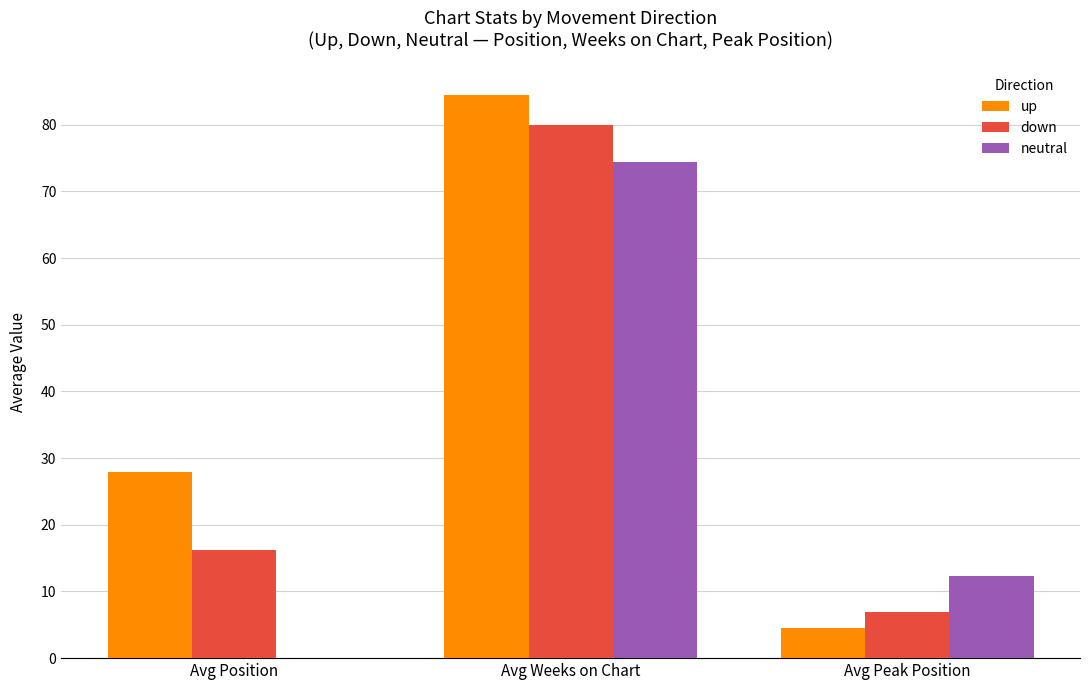

How many groups of bars are there?

3